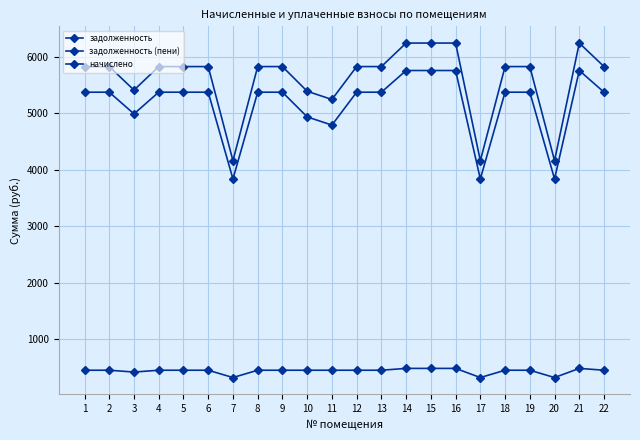

In задолженность, how many points are lower than both neighbors (excluding endpoints)?

5